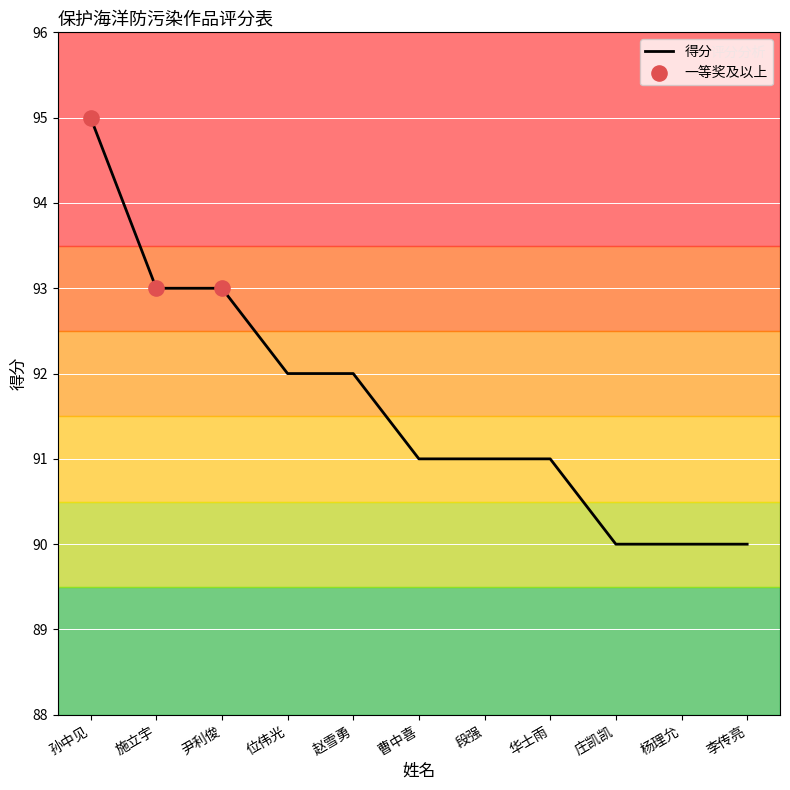

Between 庄凯凯 and 赵雪勇, which is larger?

赵雪勇